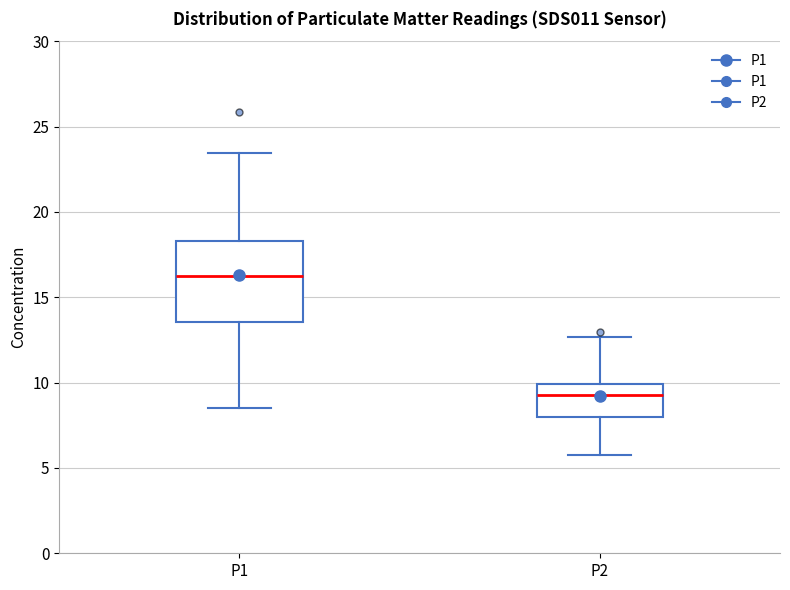

Which box's median line is the highest?

P1